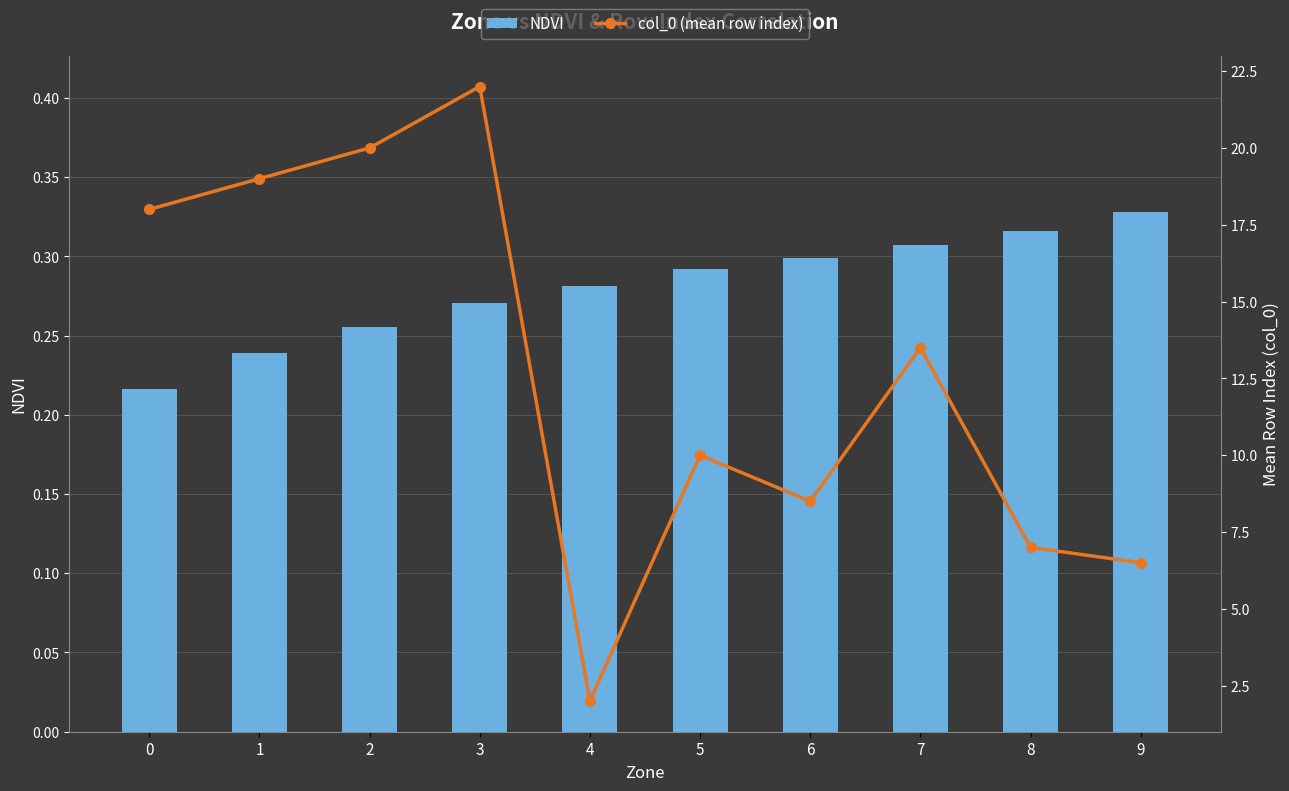

Is the value of col_0 (mean row index) at 5 greater than the value of NDVI at 0?

Yes